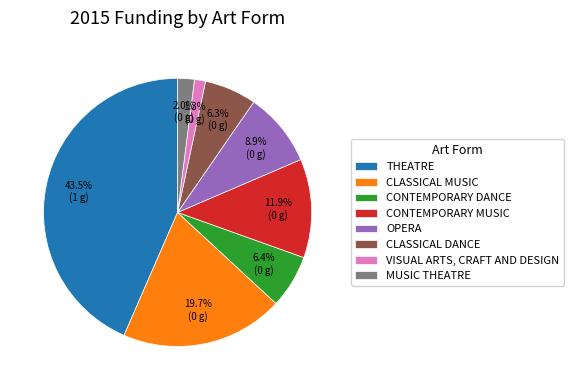

What percentage is NOT represented by CONTEMPORARY DANCE?

93.6%